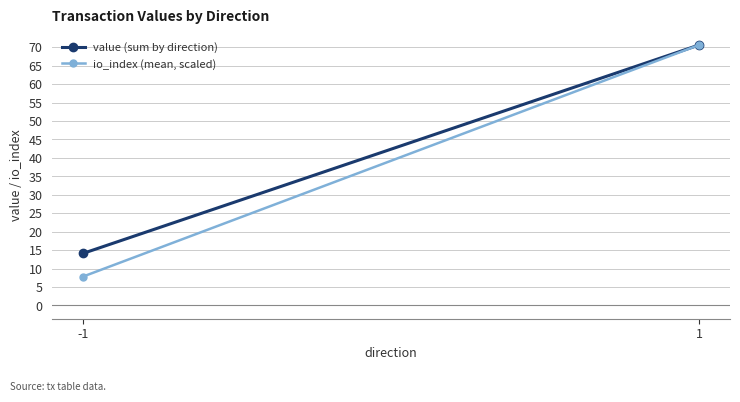

What is the difference between the maximum and minimum values in the io_index (mean, scaled) series?

62.8